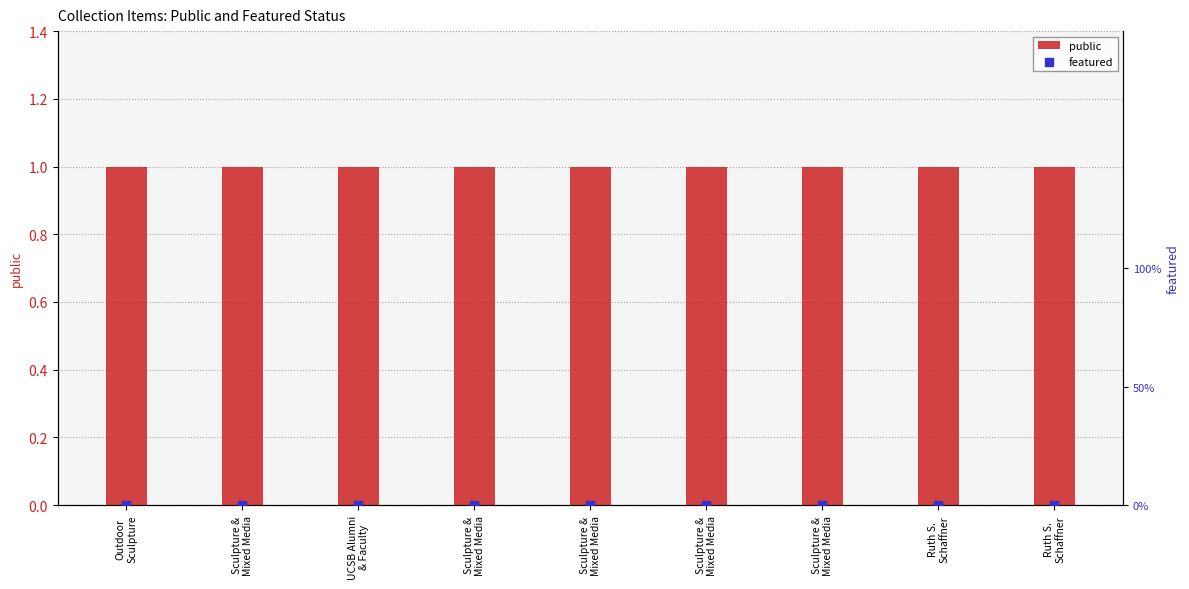

Which series has the largest Y range (max minus min)?

public